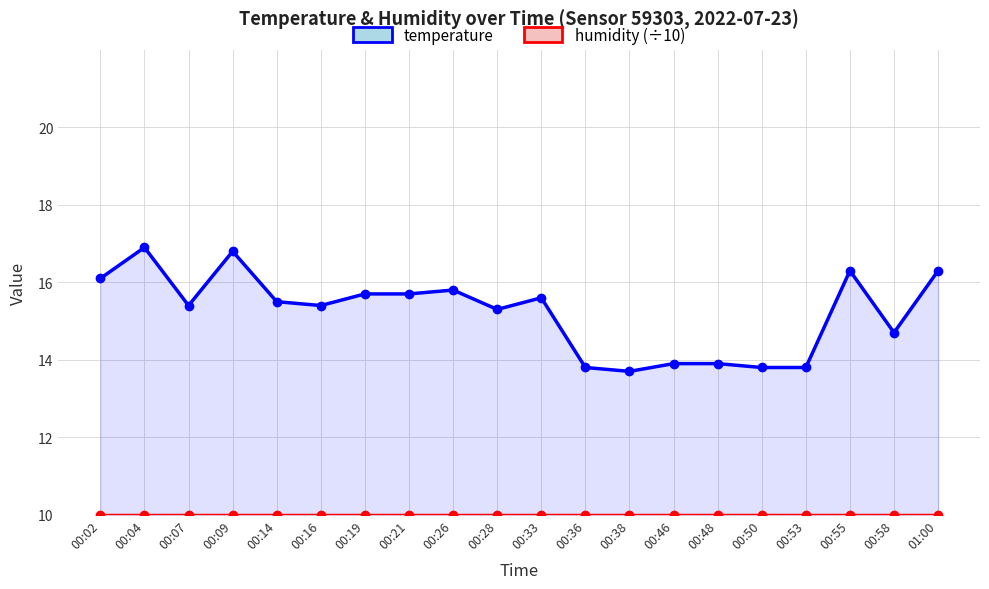

Rank the categories by humidity (÷10) value from lowest to highest.

00:02, 00:04, 00:07, 00:09, 00:14, 00:16, 00:19, 00:21, 00:26, 00:28, 00:33, 00:36, 00:38, 00:46, 00:48, 00:50, 00:53, 00:55, 00:58, 01:00